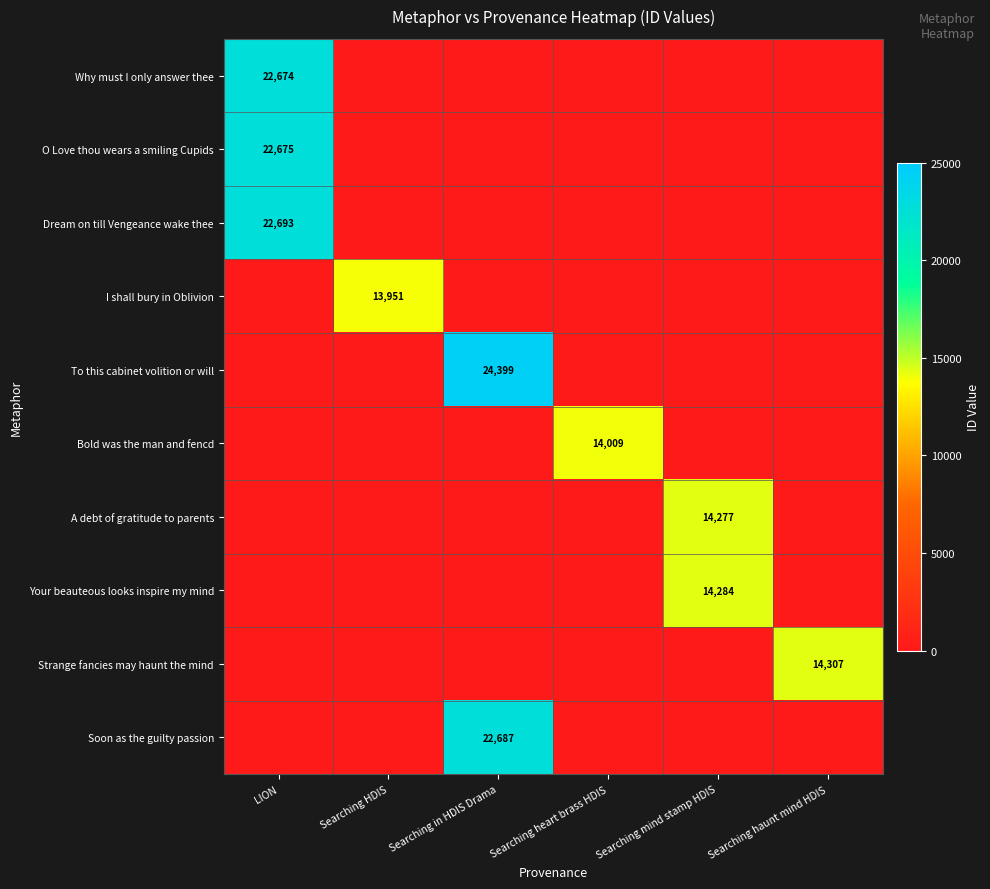

What is the sum of all Bold was the man and fencd values?

14009